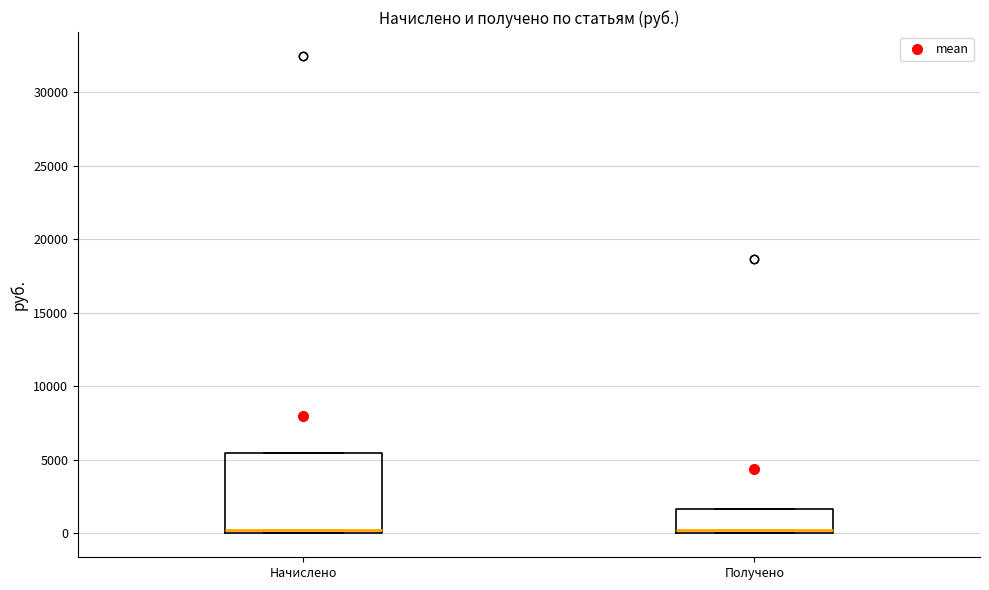

Which box is the tallest, from its lower edge to its upper edge?

Начислено